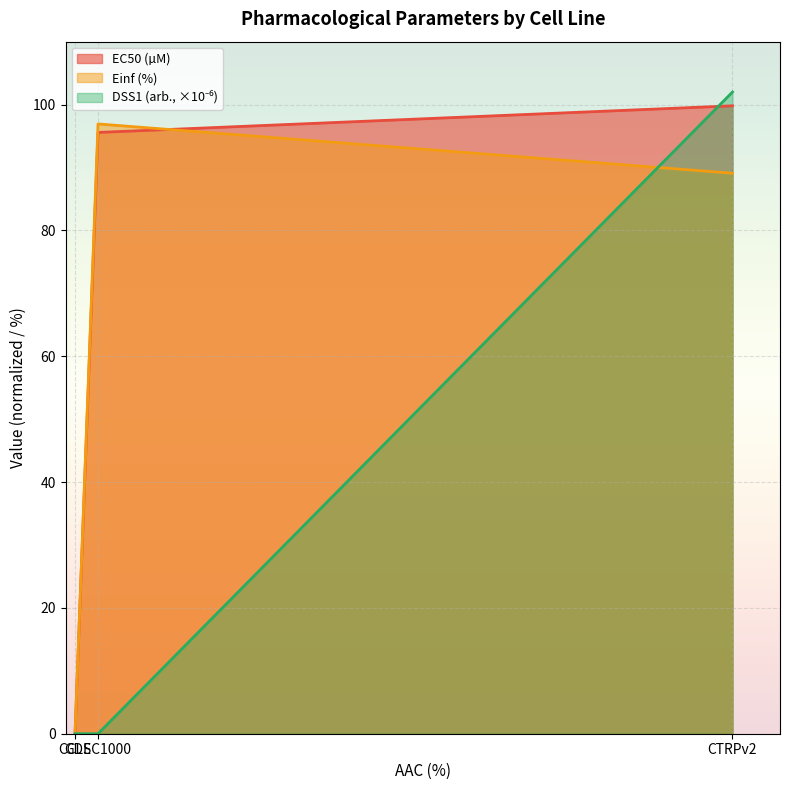

True or false: Einf (%) has a value of 35.8 at GDSC1000.

False